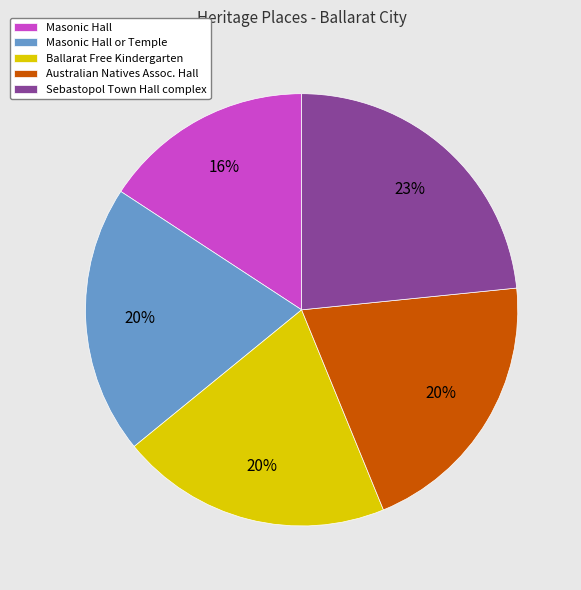

Which slice is the smallest?

Masonic Hall